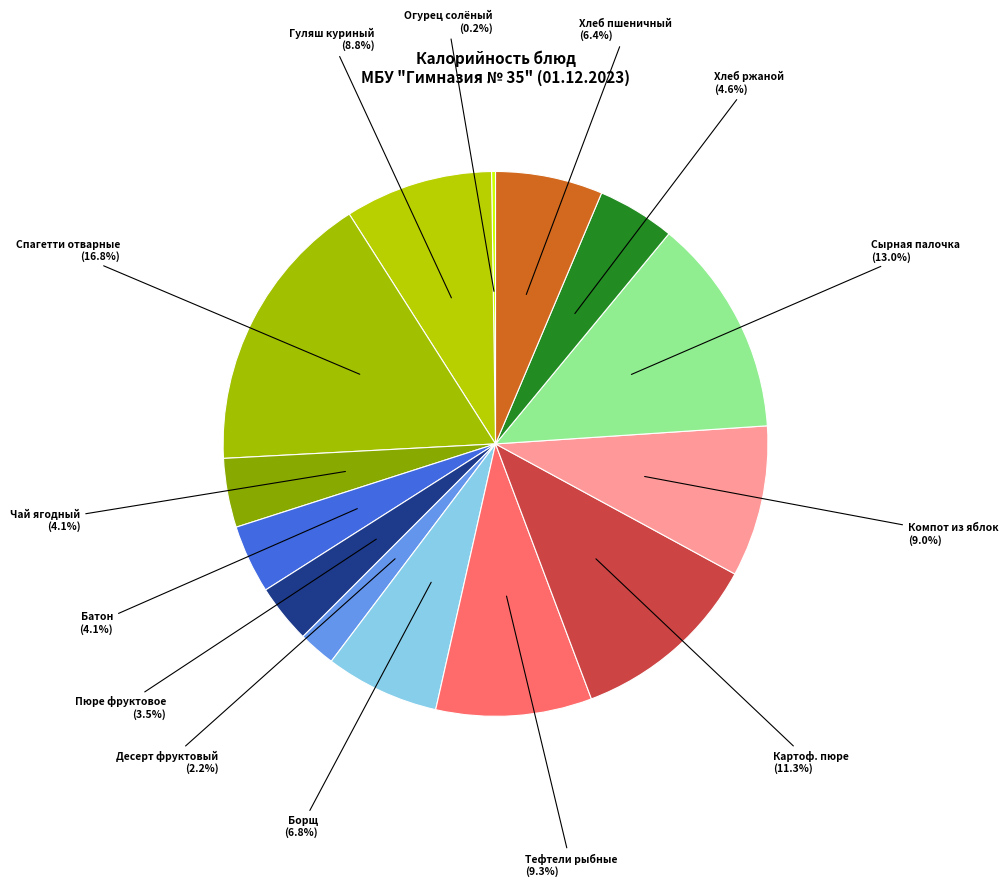

What is the total percentage of Десерт фруктовый and Сырная палочка?

15.2%